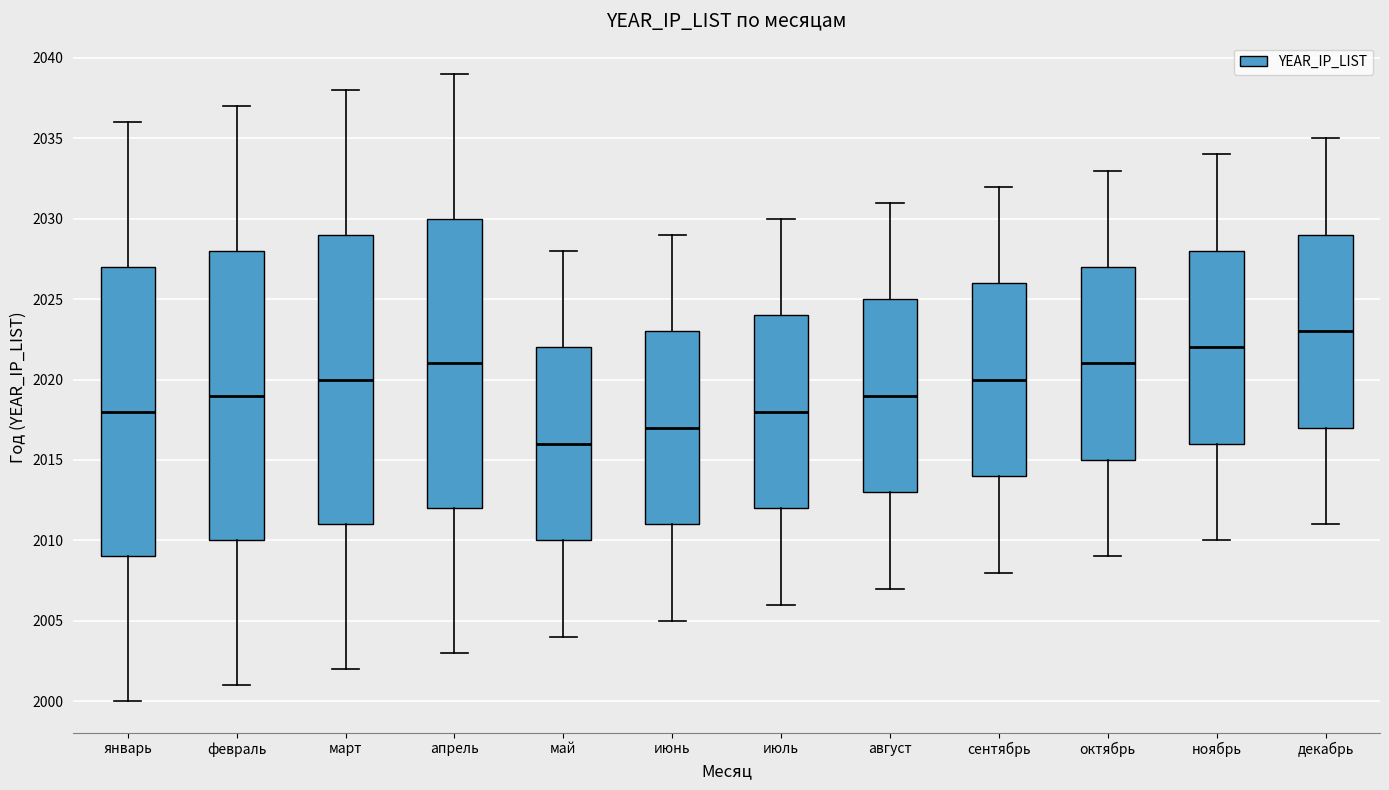

Where is the lower edge of the box for август on the y-axis? The values are not printed on the chart, so give them approximately, as read against the axis.

2013